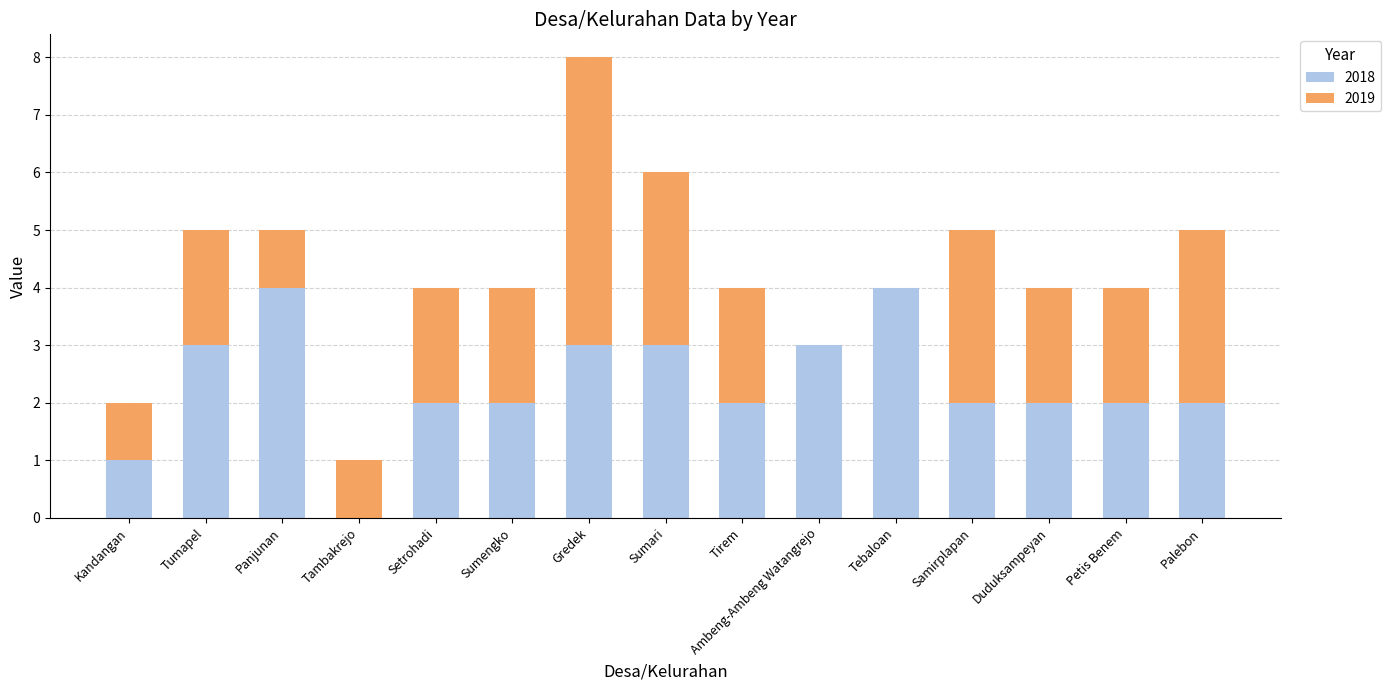

The 2018 series shows 2 at Tirem. True or false?

True